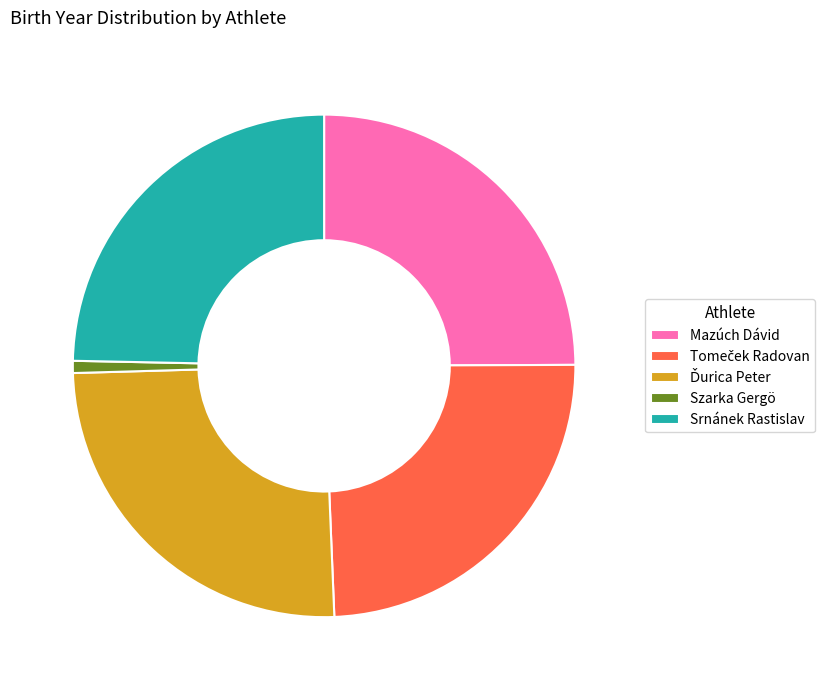

Is there any slice that represents more than half of the pie?

No